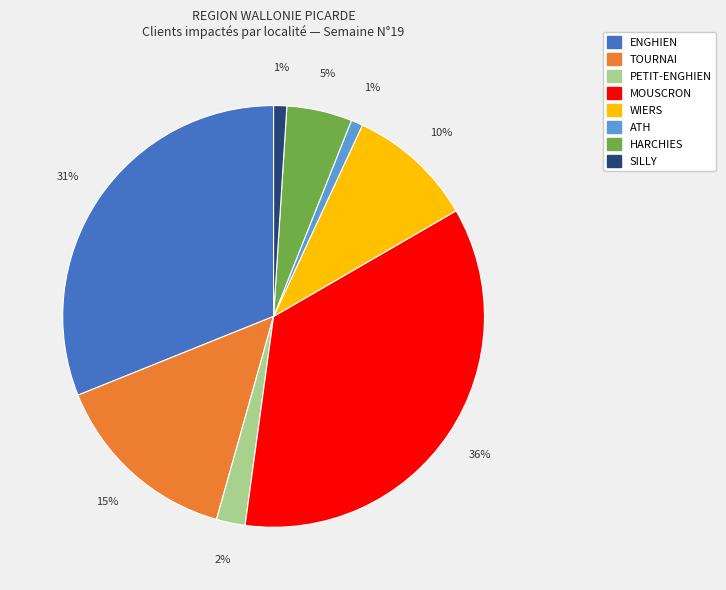

To the nearest percent, what is the difference between the largest and smallest slice percentages?

35%